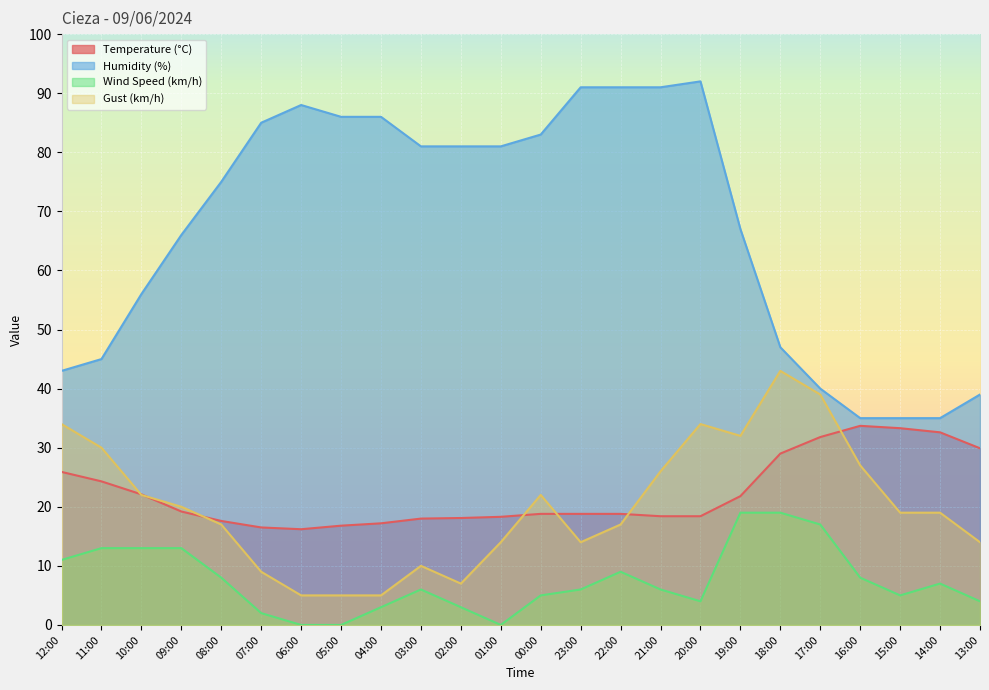

True or false: Humidity (%) and Temperature (°C) intersect in this chart.

False